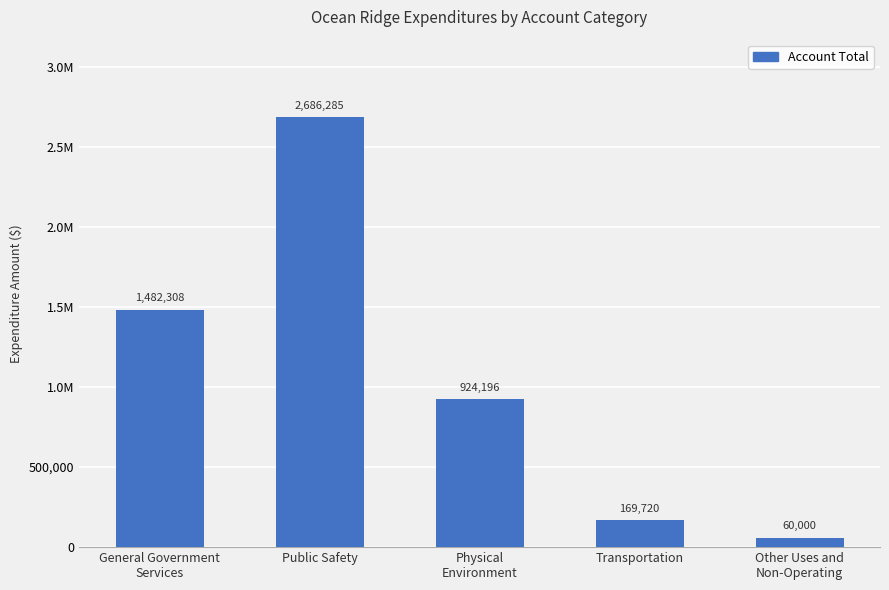

What is the sum of the values at Physical
Environment and General Government
Services?

2406504